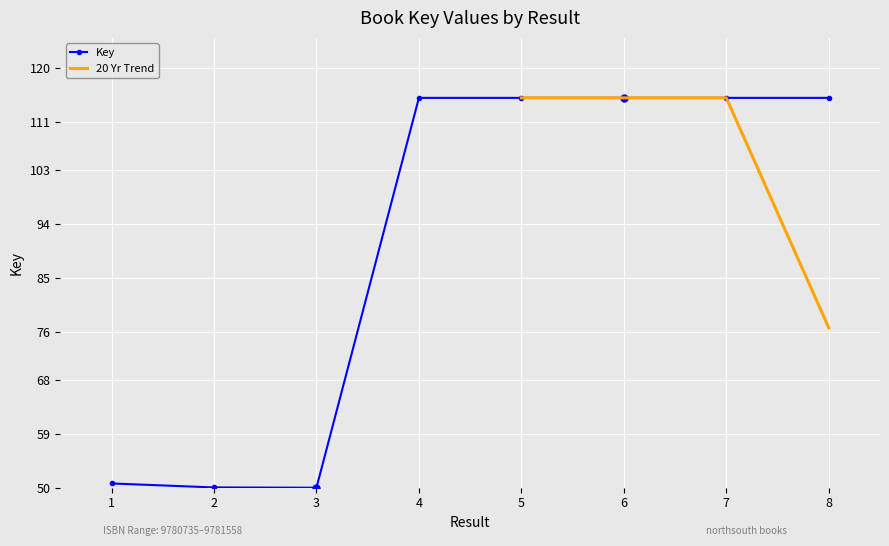

The chart shows a value of 201.0 at 8. True or false?

False